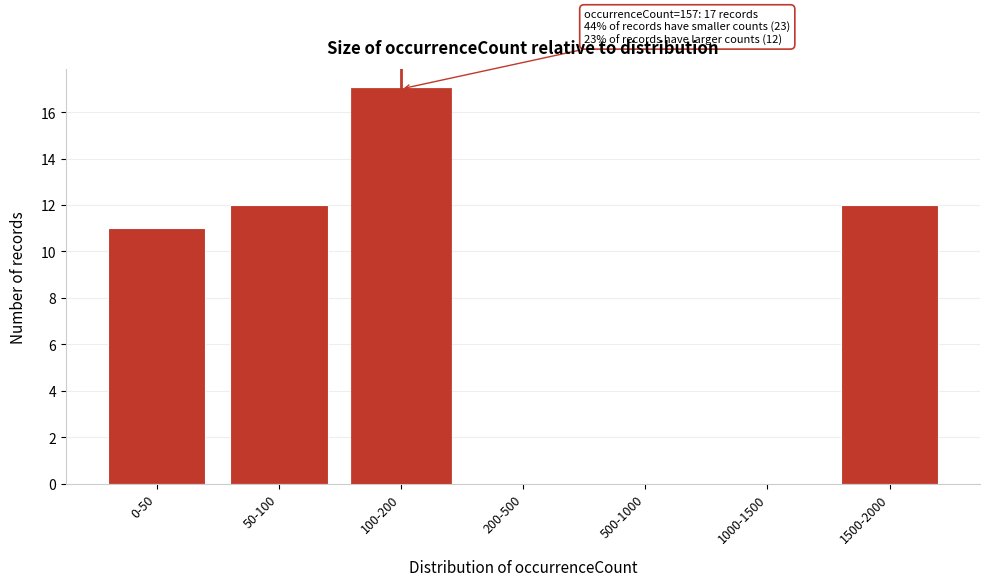

Reading left to right, extract all data points from this chart.

0-50=11	50-100=12	100-200=17	200-500=0	500-1000=0	1000-1500=0	1500-2000=12